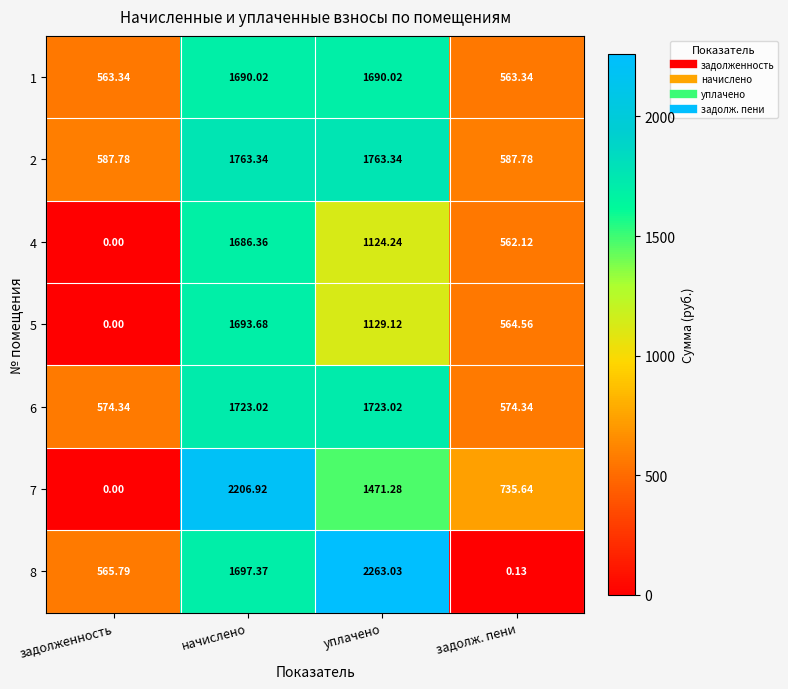

At how many categories does at least one series exceed 1626?

2